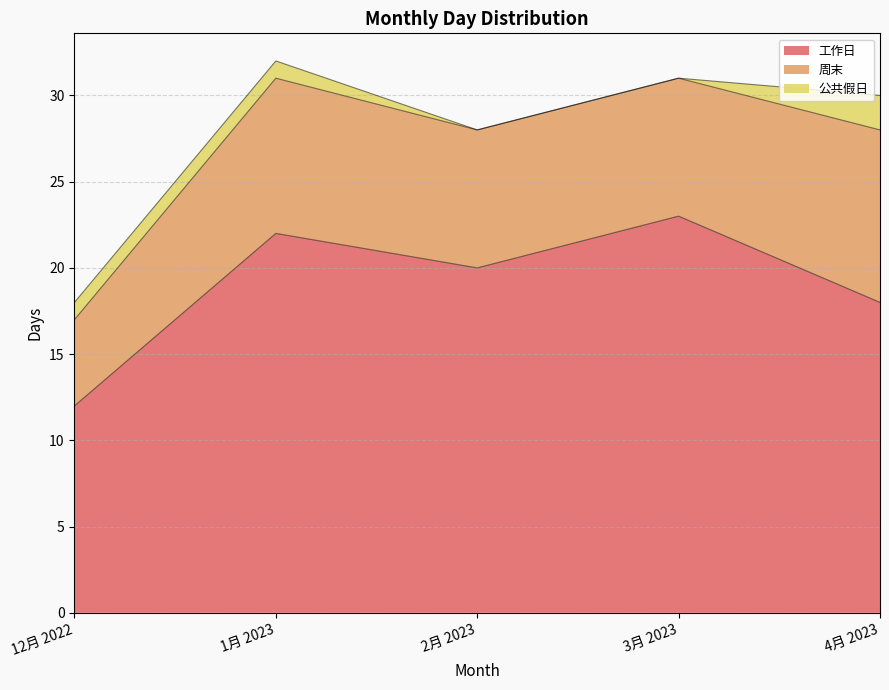

Which has a higher value, 3月 2023 or 4月 2023?

3月 2023